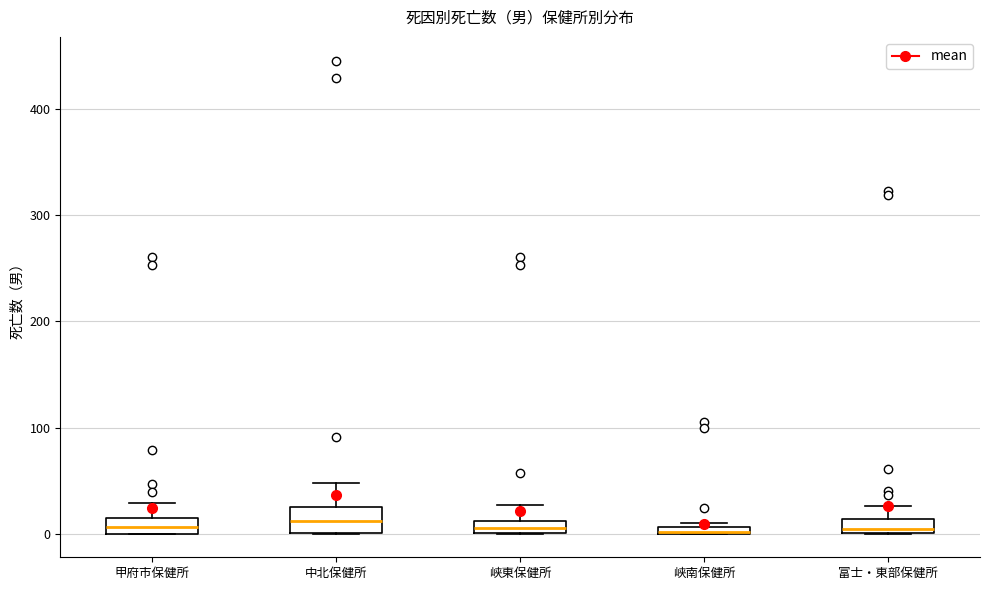

Where is the upper edge of the box for 甲府市保健所 on the y-axis? The values are not printed on the chart, so give them approximately, as read against the axis.

10